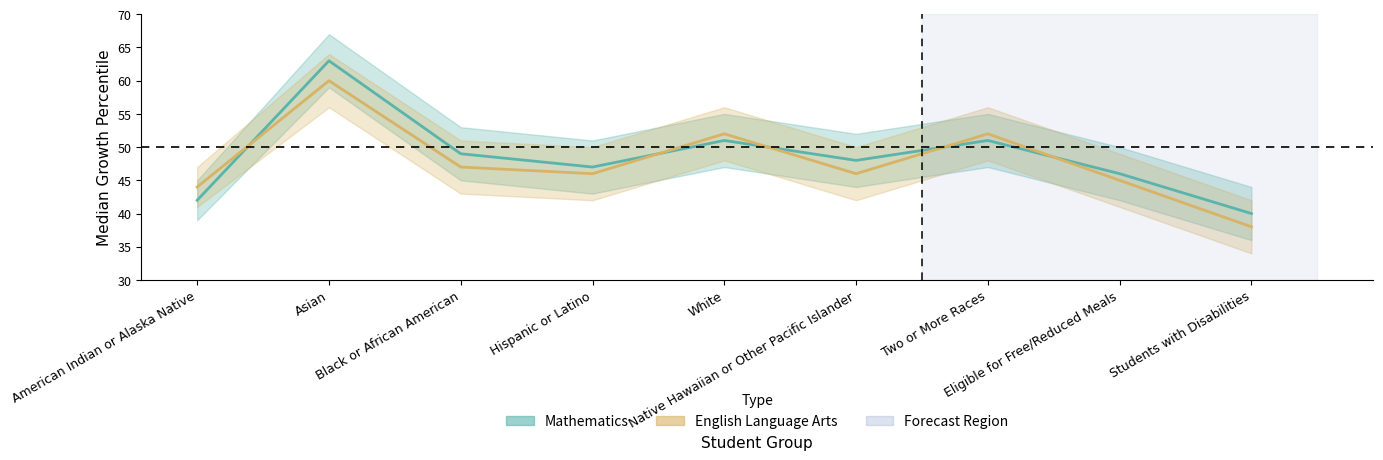

How many values in the Mathematics series are below 48?

4